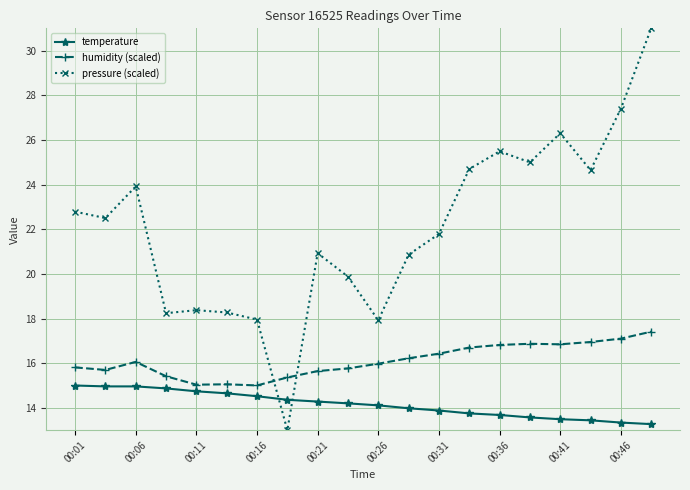

Which series has the widest spread of values?

pressure (scaled)